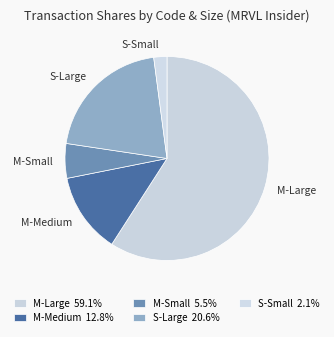

Do S-Large and M-Small together represent more than half of the pie?

No